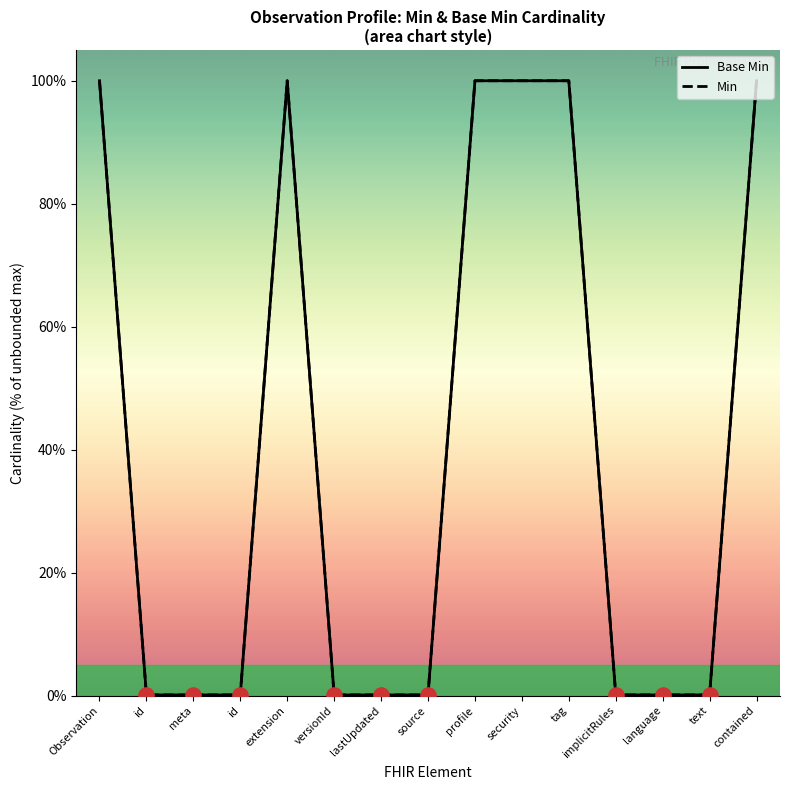

Which series reaches the minimum Y coordinate?

Base Min